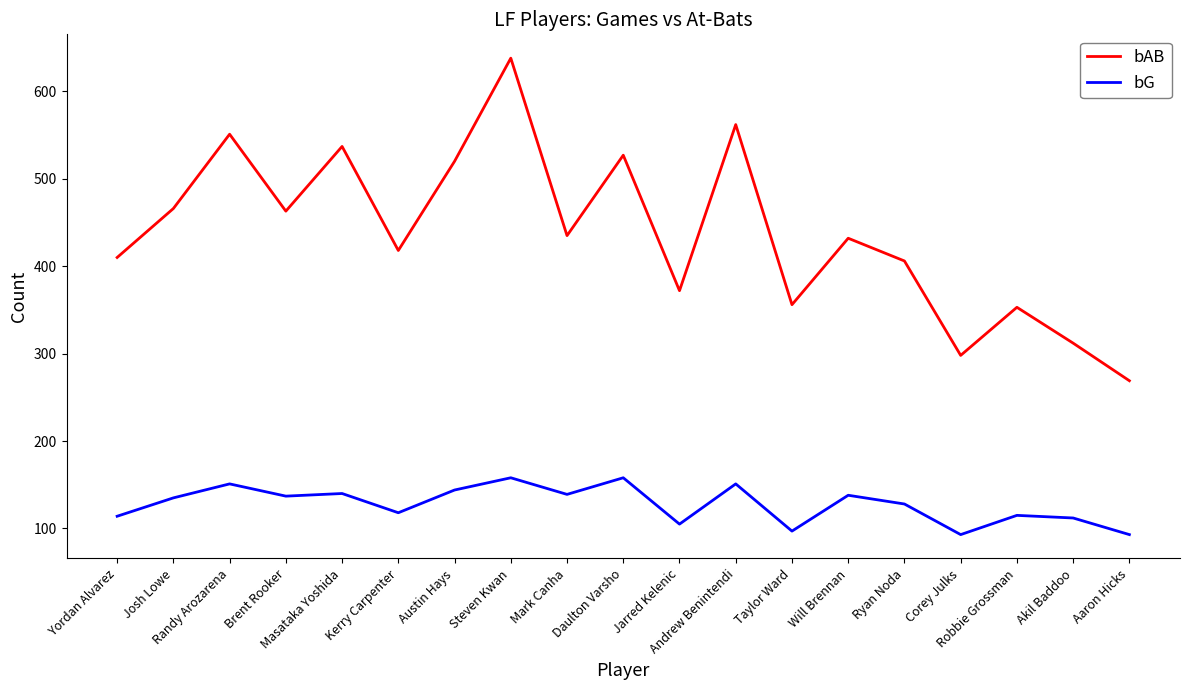

Rank the series by their maximum value, from lowest to highest.

bG, bAB